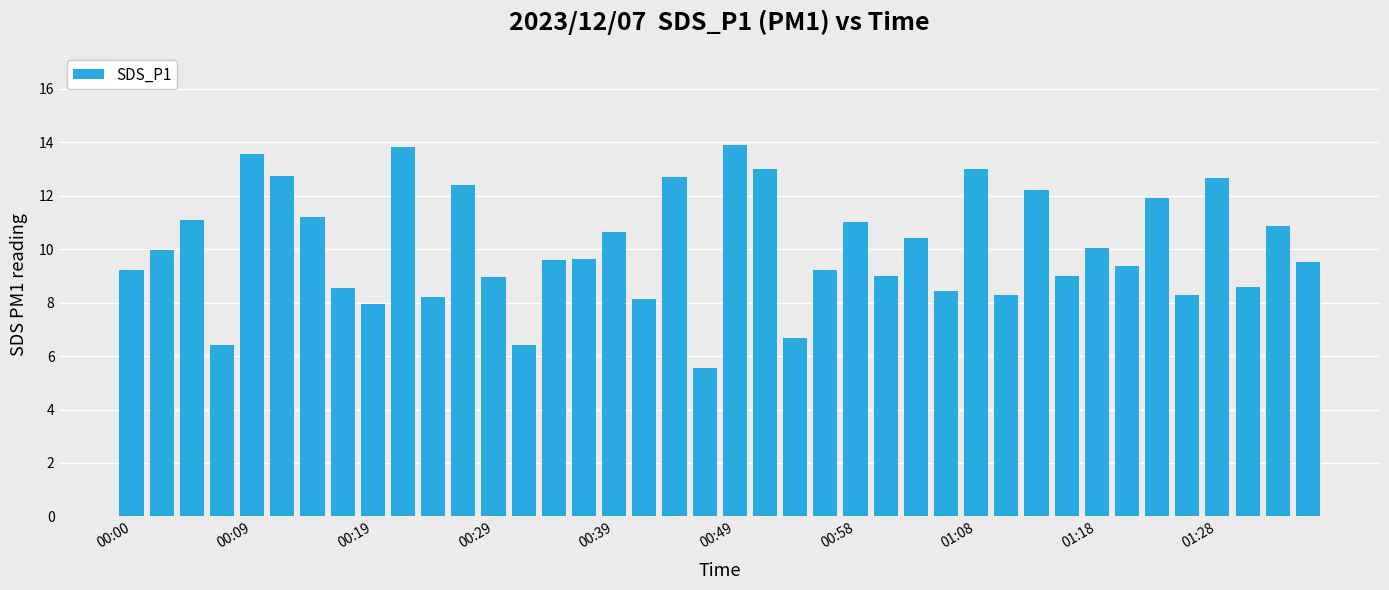

What is the average value?

10.0